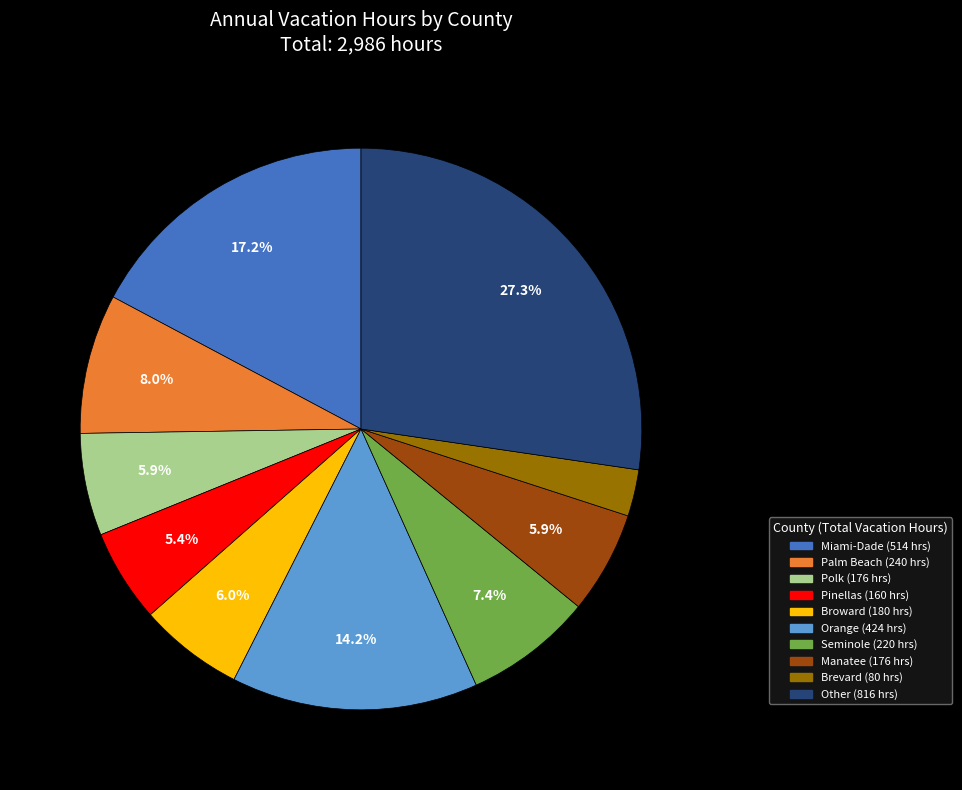

Is there any slice that represents more than half of the pie?

No